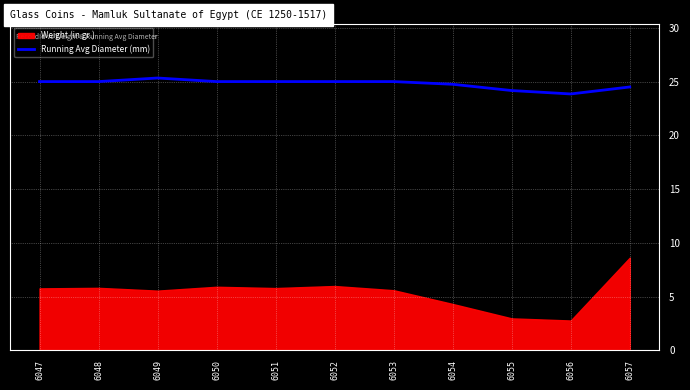

True or false: the data shows 42.9 at 6047.

False